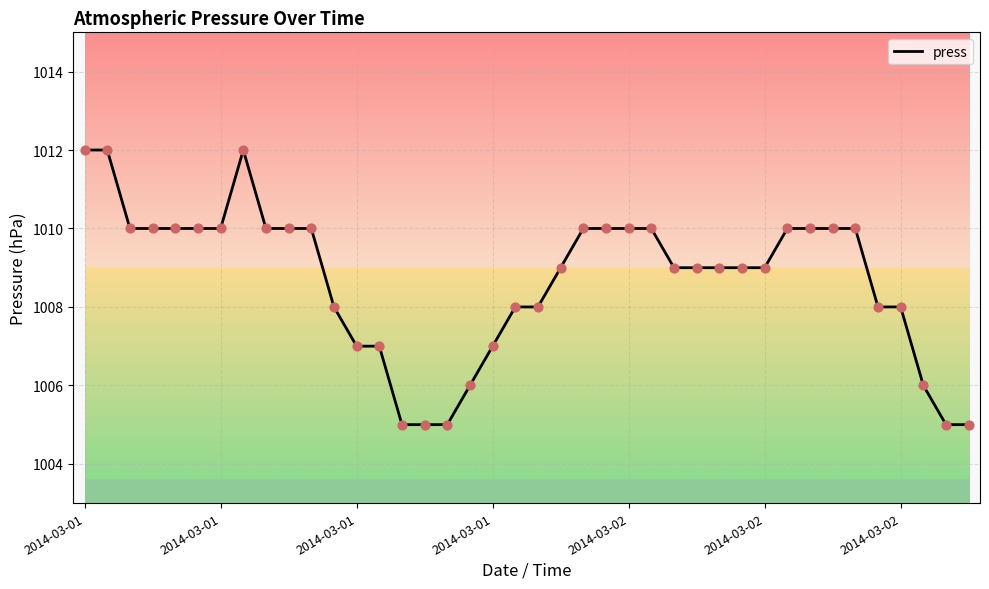

What is the difference between the maximum and minimum values?

7